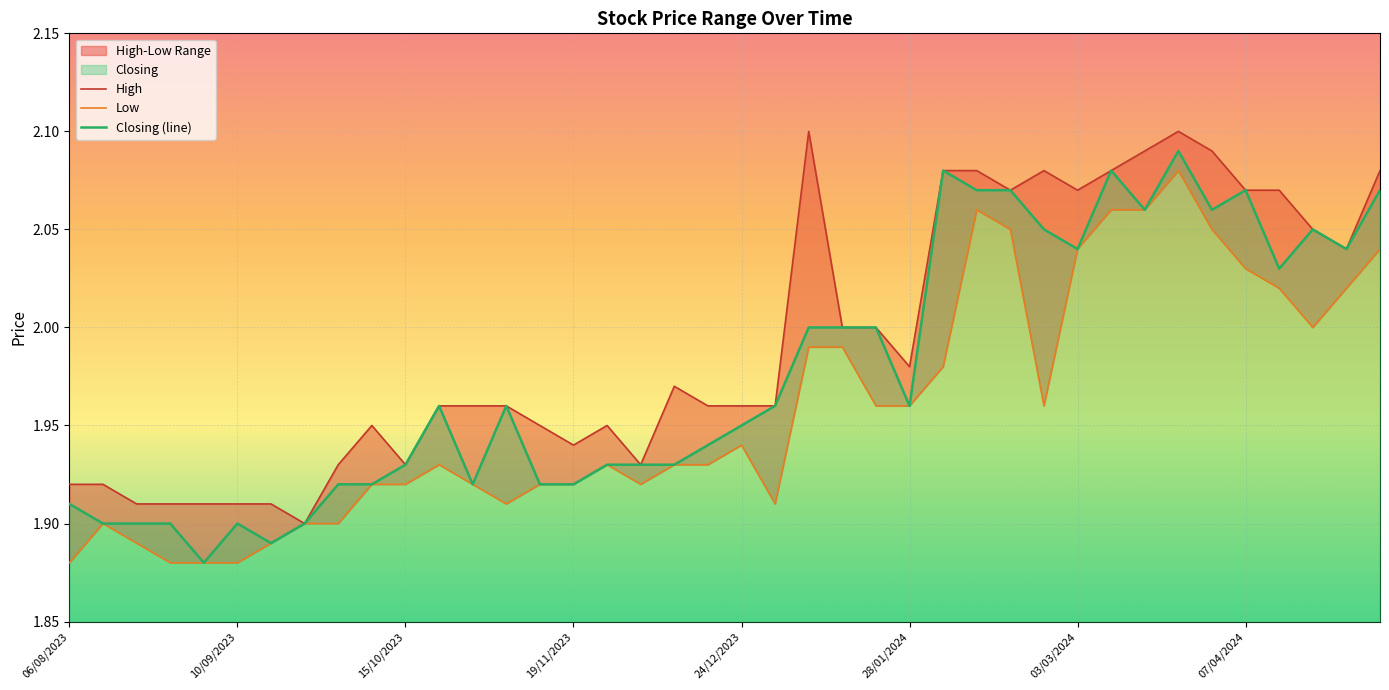

Which series has the largest range (max minus min)?

Closing (line)